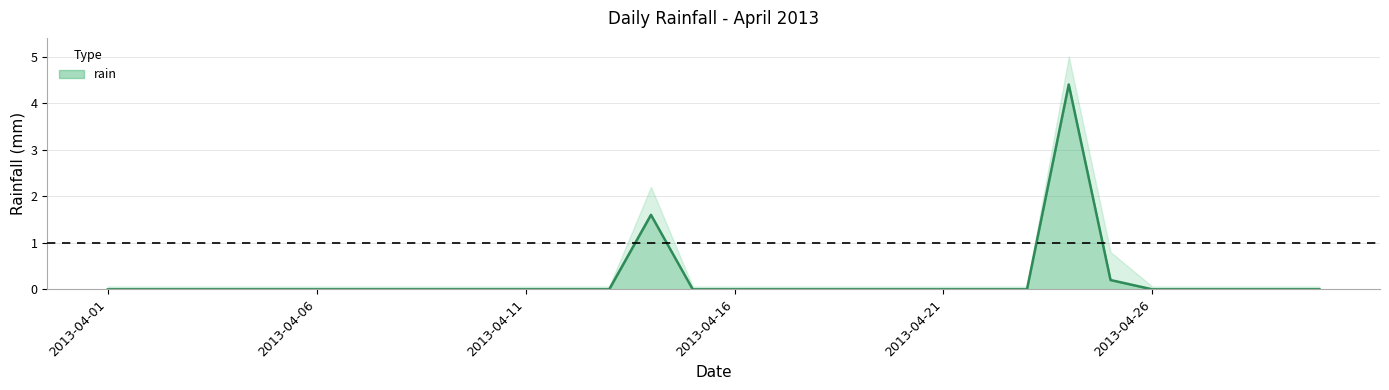

Where is the data nearest to the value 2?

2013-04-14